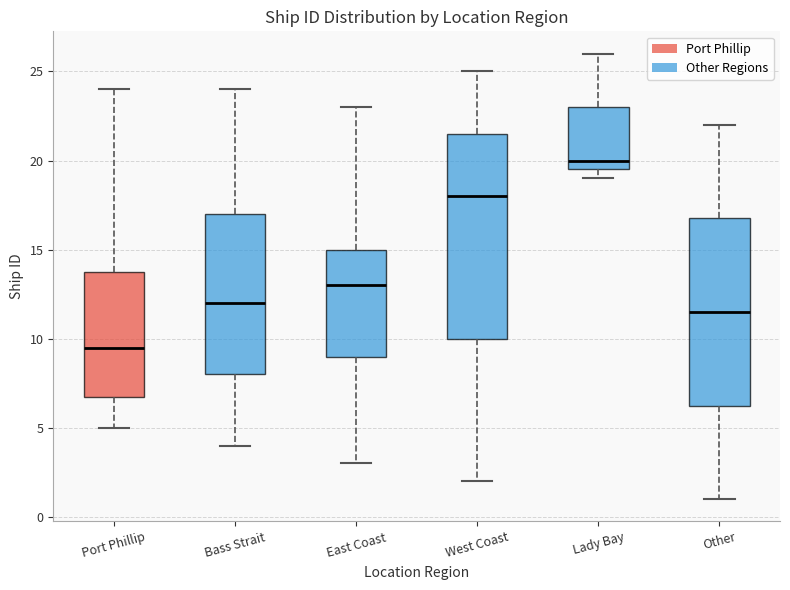

Where is the upper edge of the box for West Coast on the y-axis? The values are not printed on the chart, so give them approximately, as read against the axis.

21.5